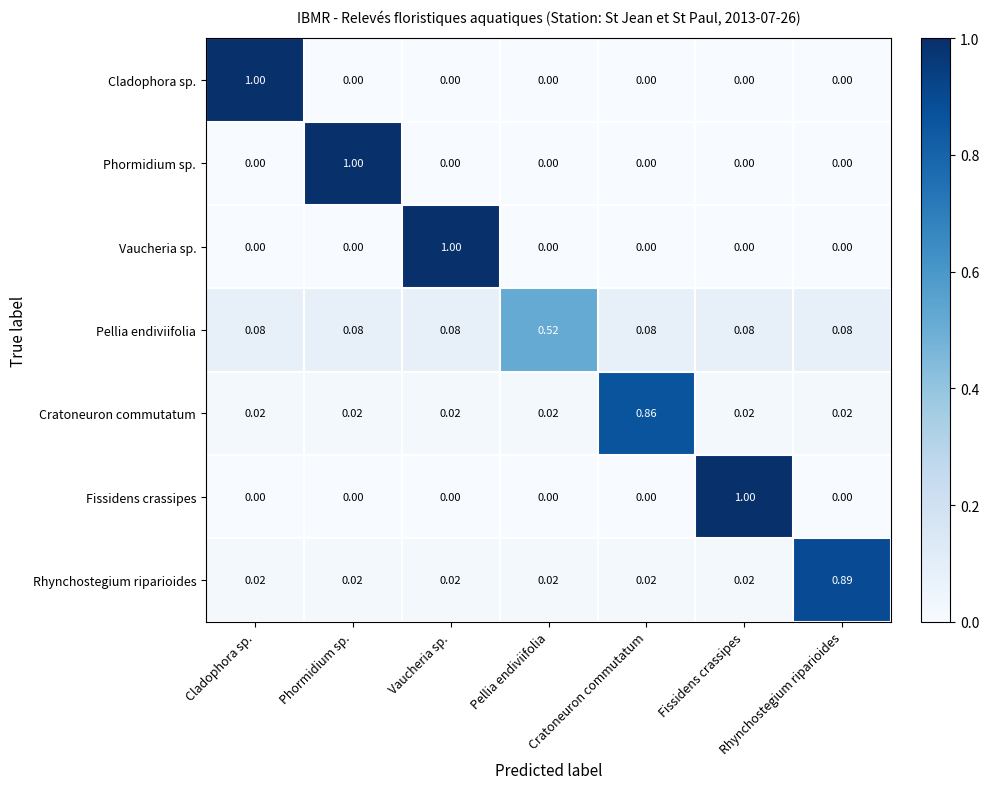

Which series has the largest total across all categories?

Rhynchostegium riparioides